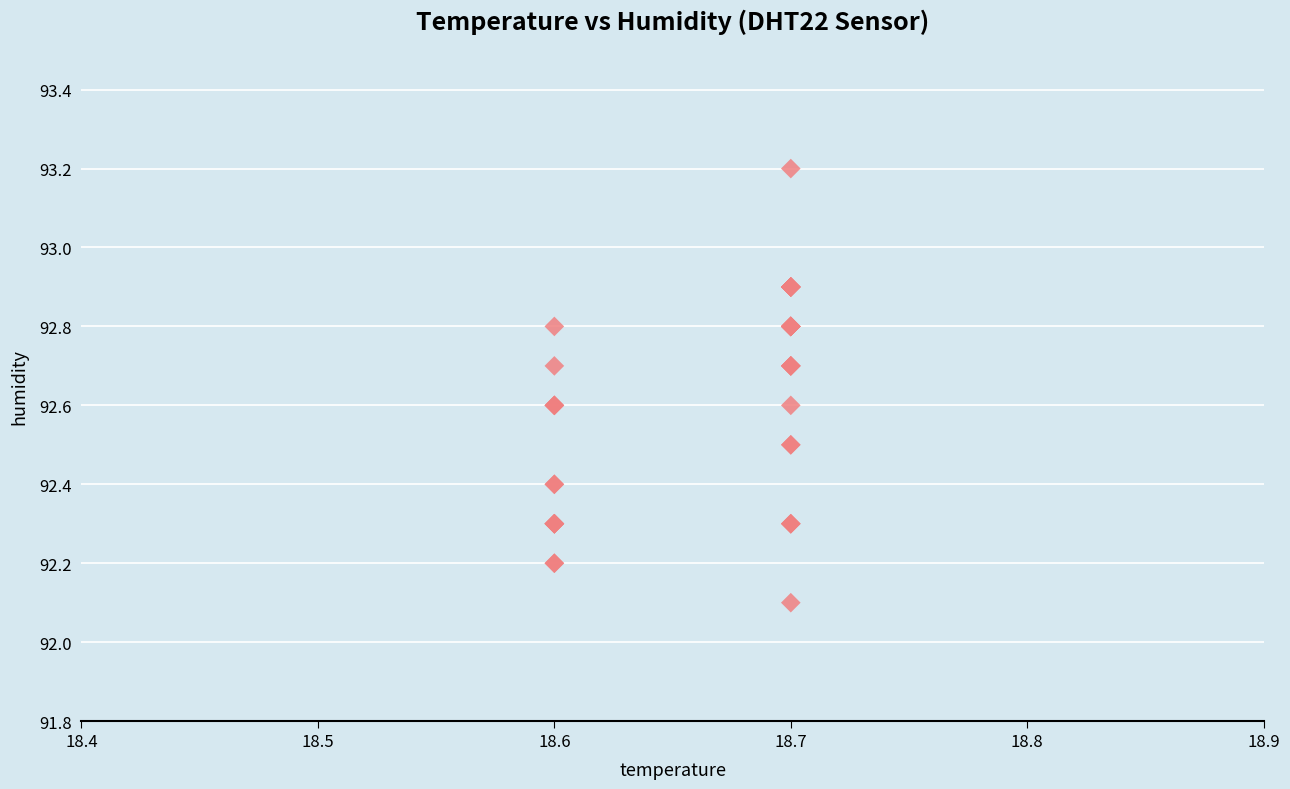

What Y value in the scatter plot is closest to 92?

92.1